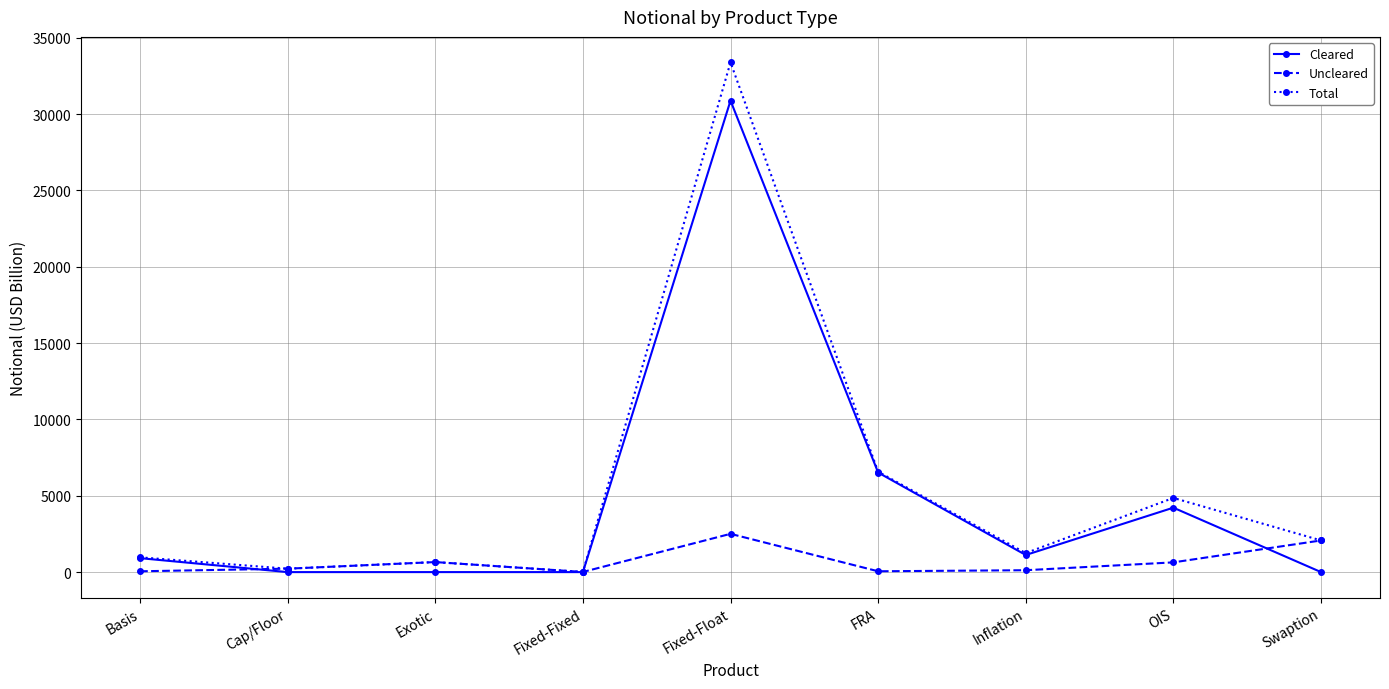

Where is Total nearest to the value 16699?

FRA